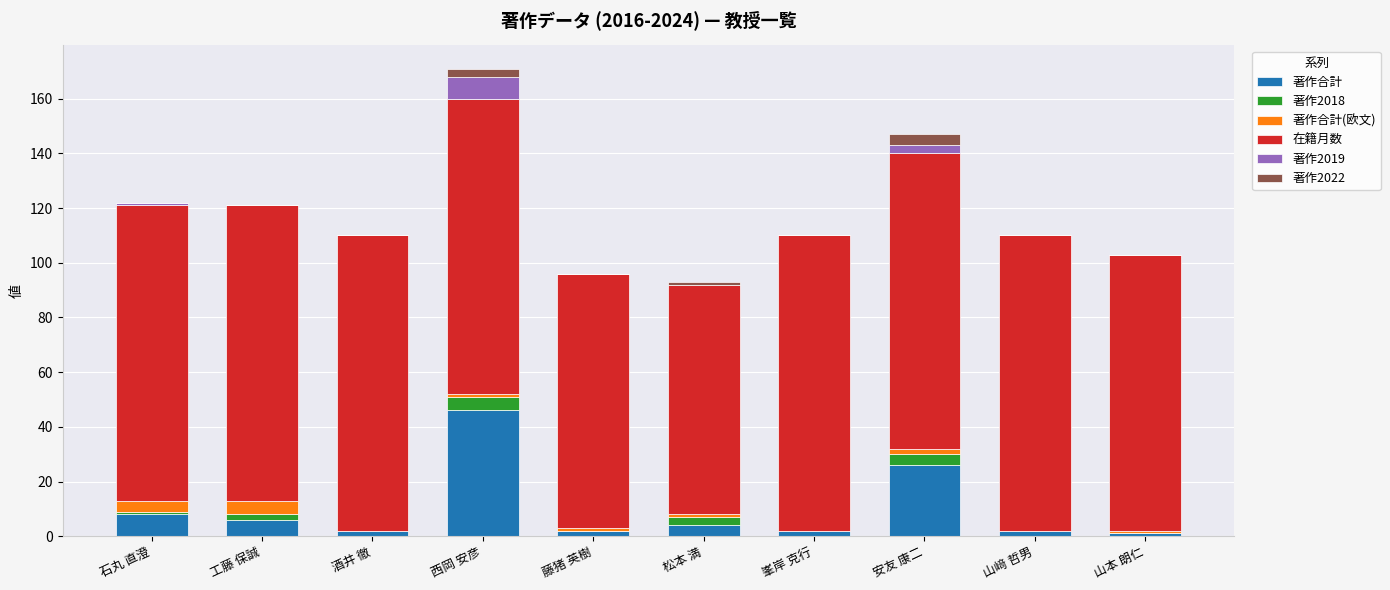

Which category has the highest value in the 著作合計 series?

西岡 安彦